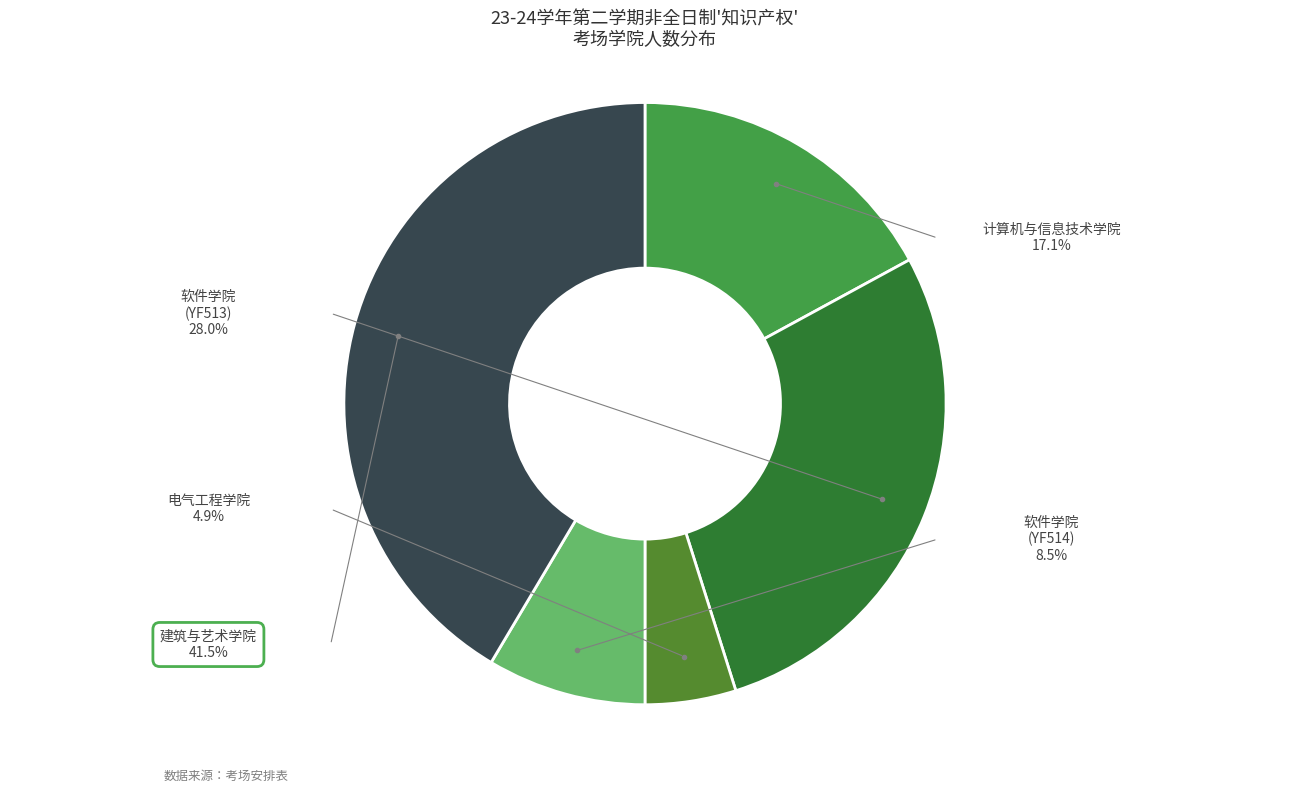

Count the number of slices in the pie.

5